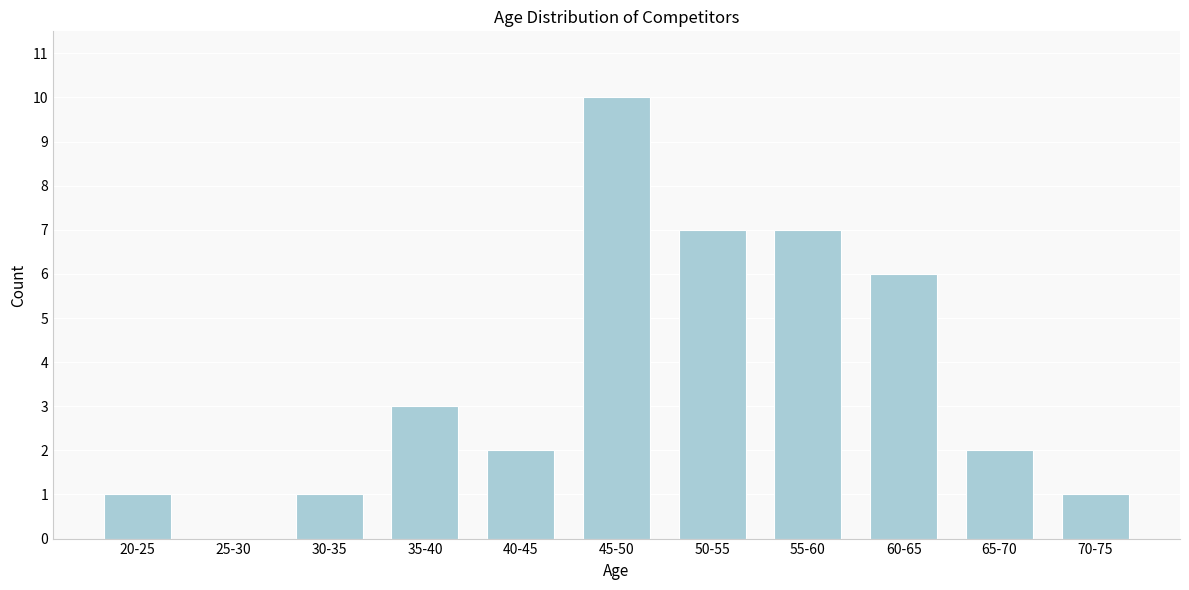

Reading left to right, list all the values displayed in this chart.

20-25=1	25-30=0	30-35=1	35-40=3	40-45=2	45-50=10	50-55=7	55-60=7	60-65=6	65-70=2	70-75=1